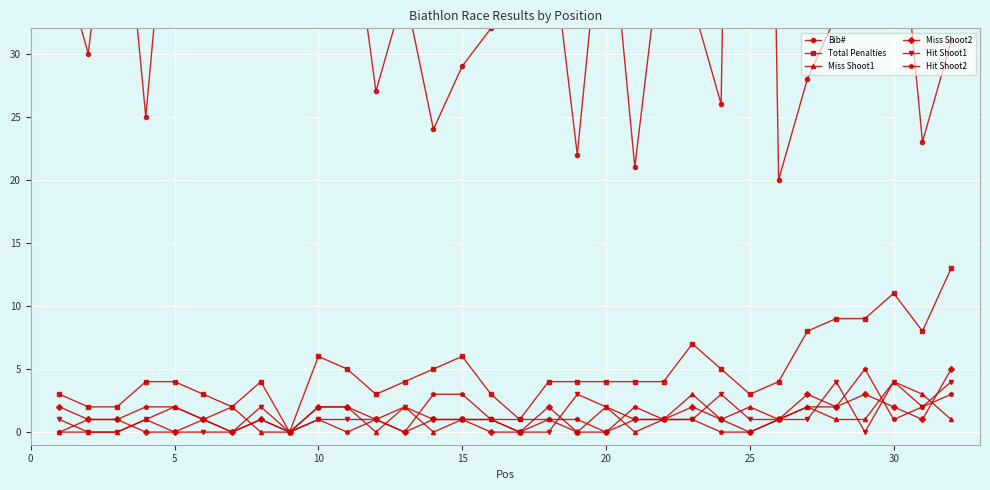

True or false: Miss Shoot1 and Bib# cross at least once.

False